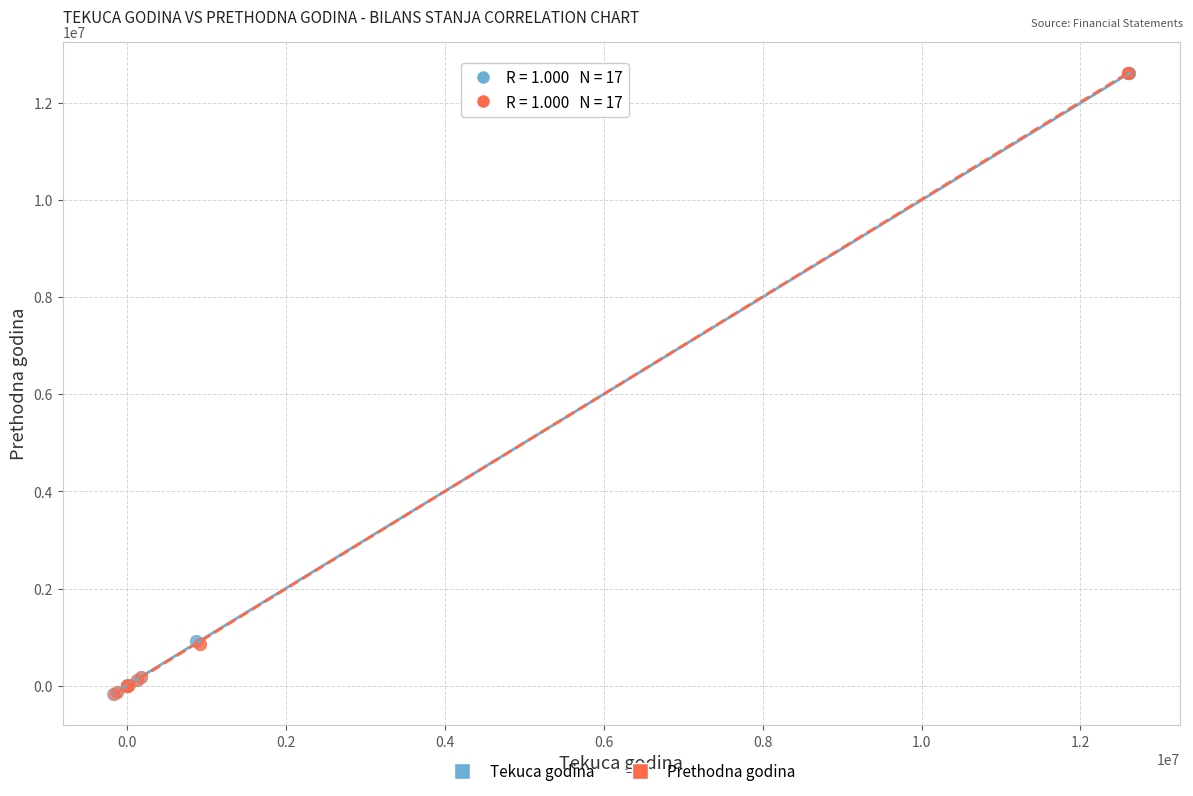

Which series has the largest Y range (max minus min)?

Prethodna godina